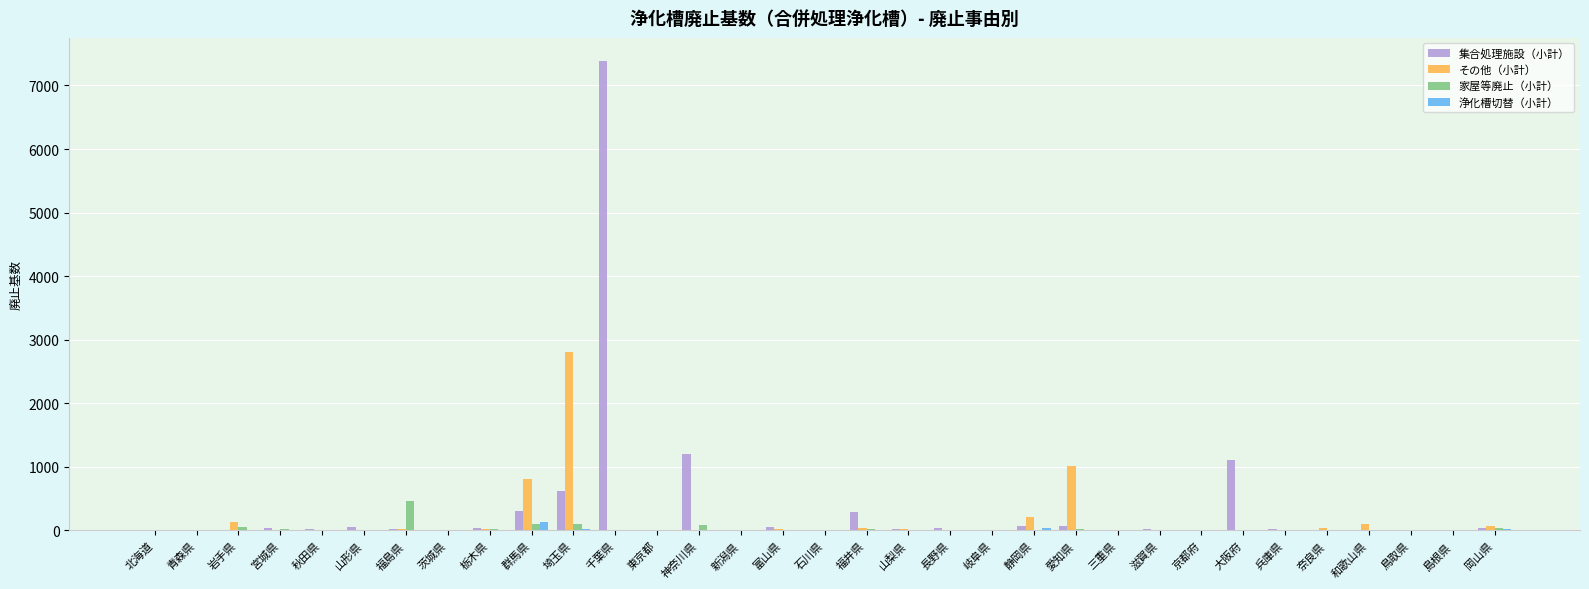

What is the sum of all 浄化槽切替（小計） values?

248